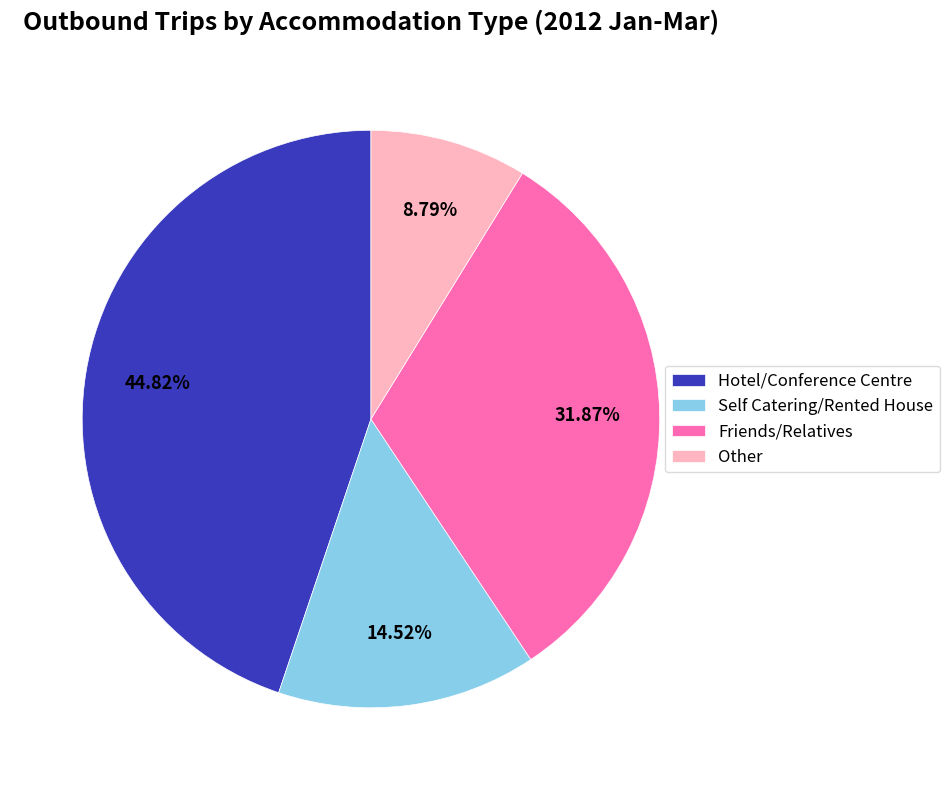

Rank the categories by value from highest to lowest.

Hotel/Conference Centre, Friends/Relatives, Self Catering/Rented House, Other